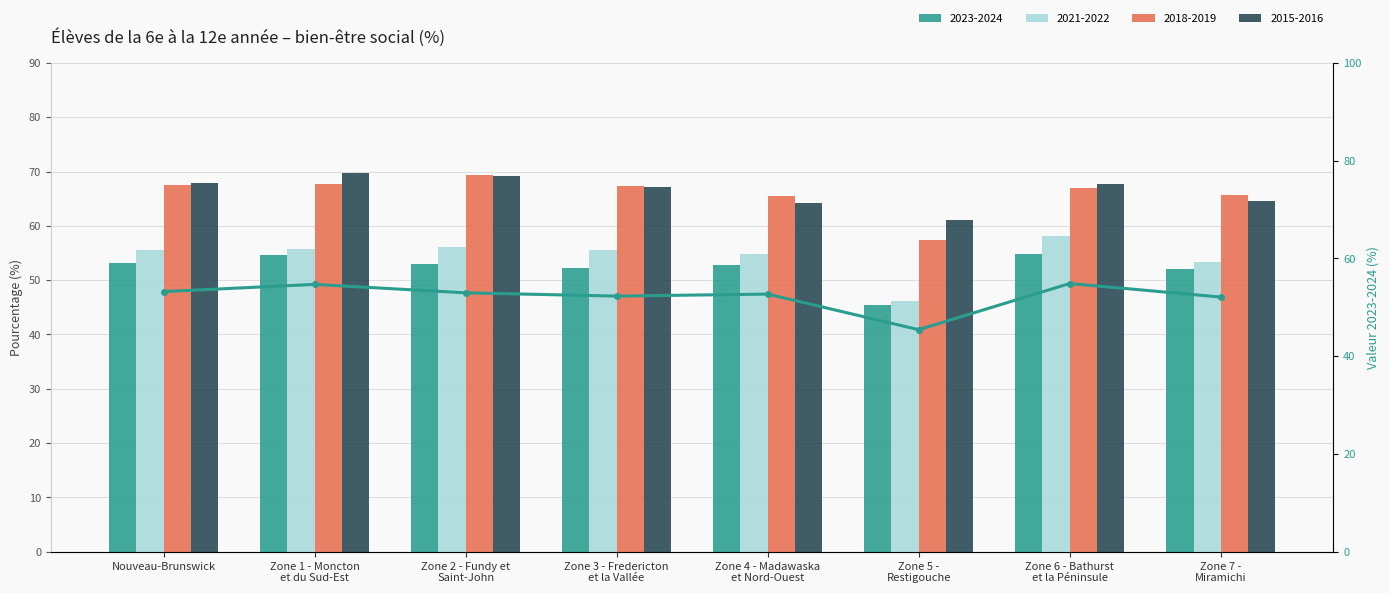

Where is the data nearest to the value 50?

Zone 7 -
Miramichi